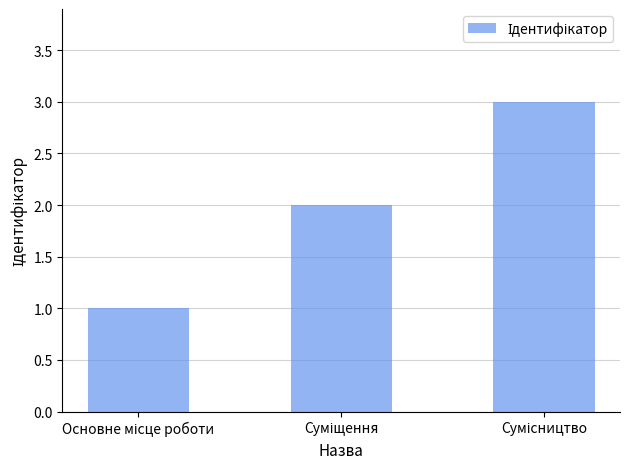

What is the greatest value displayed?

3